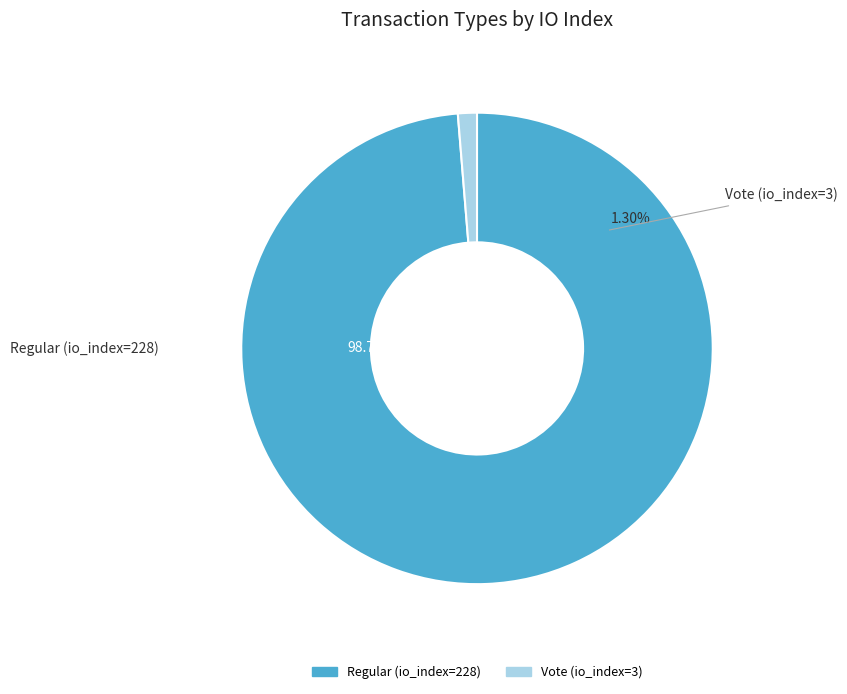

Combined, what portion of the pie is Vote (io_index=3) and Regular (io_index=228)?

100.0%